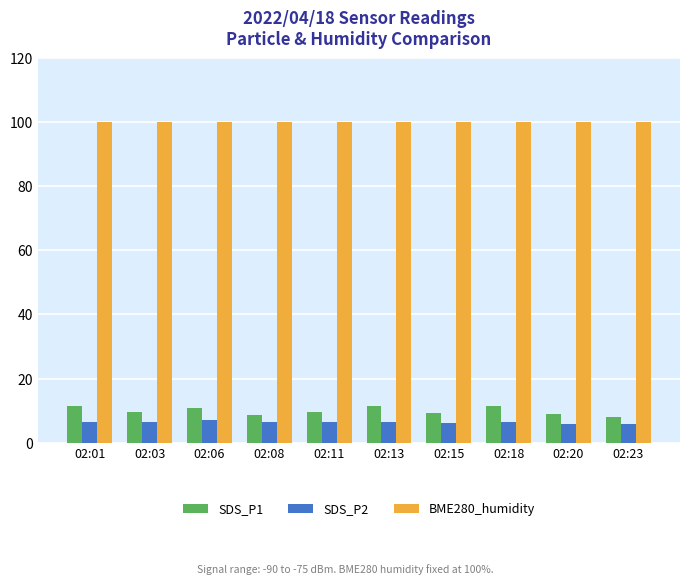

List the series in order of their peak value, highest first.

BME280_humidity, SDS_P1, SDS_P2